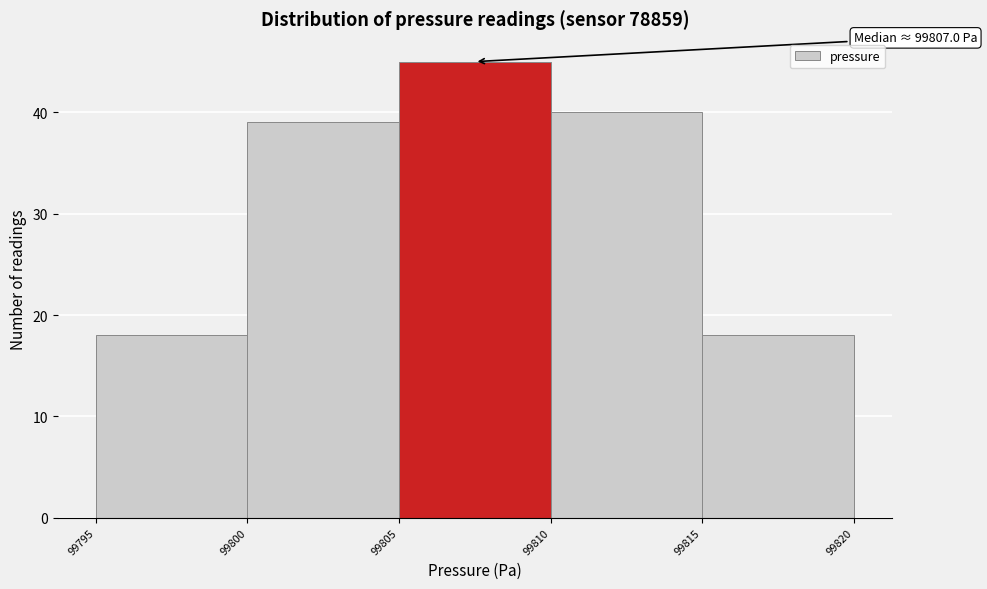

Which range on the x-axis has the tallest bar?

99805 to 99810